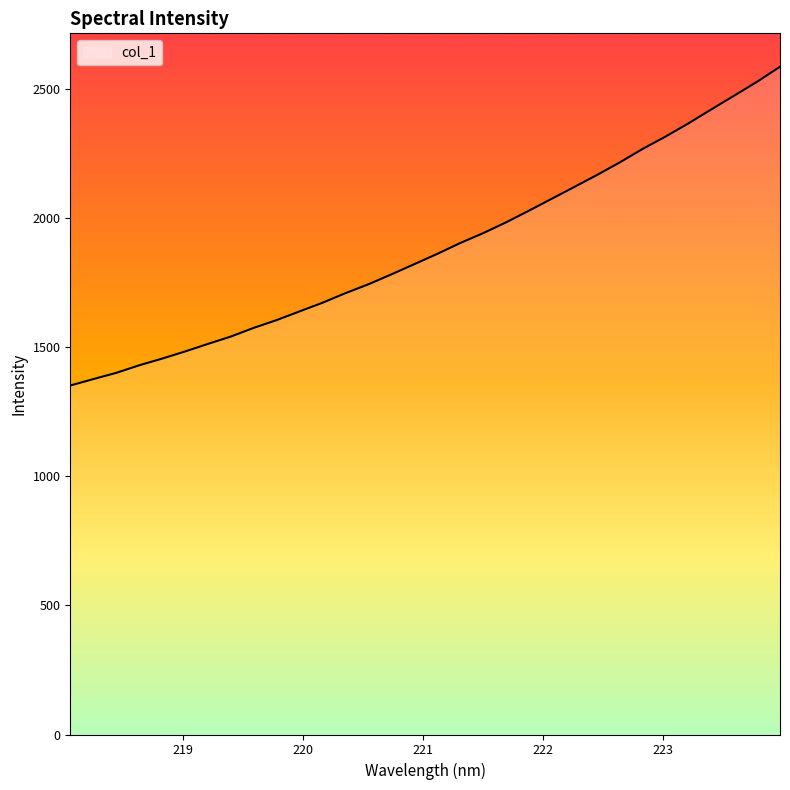

What is the minimum value shown in the chart?

1351.0